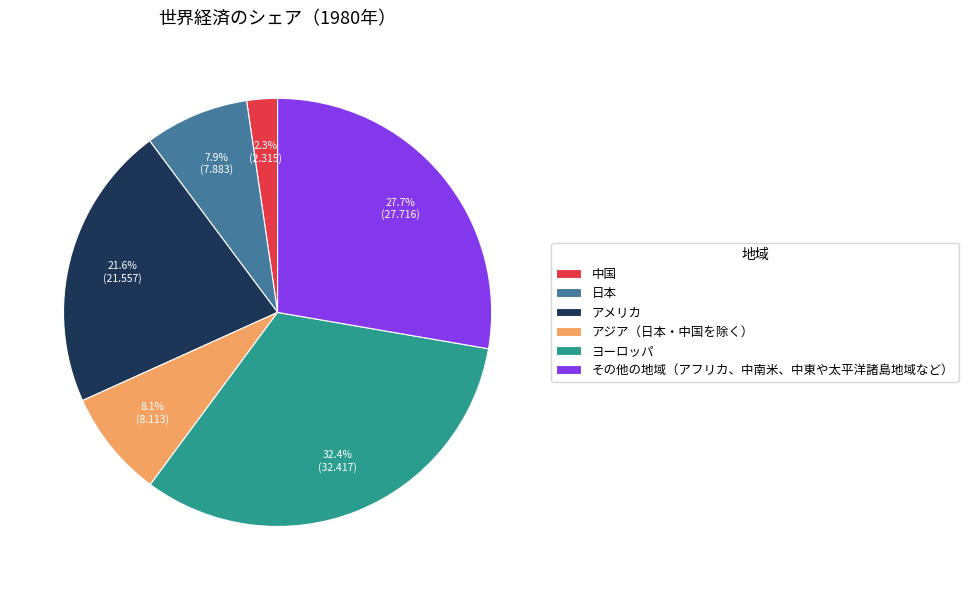

What is the ratio of the value at その他の地域（アフリカ、中南米、中東や太平洋諸島地域など） to the value at 中国?

12.0